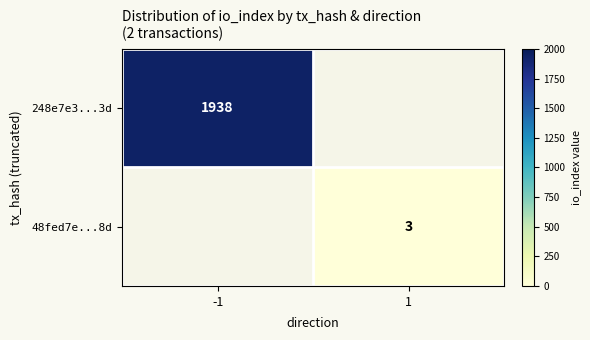

At how many categories does at least one series exceed 1604?

1